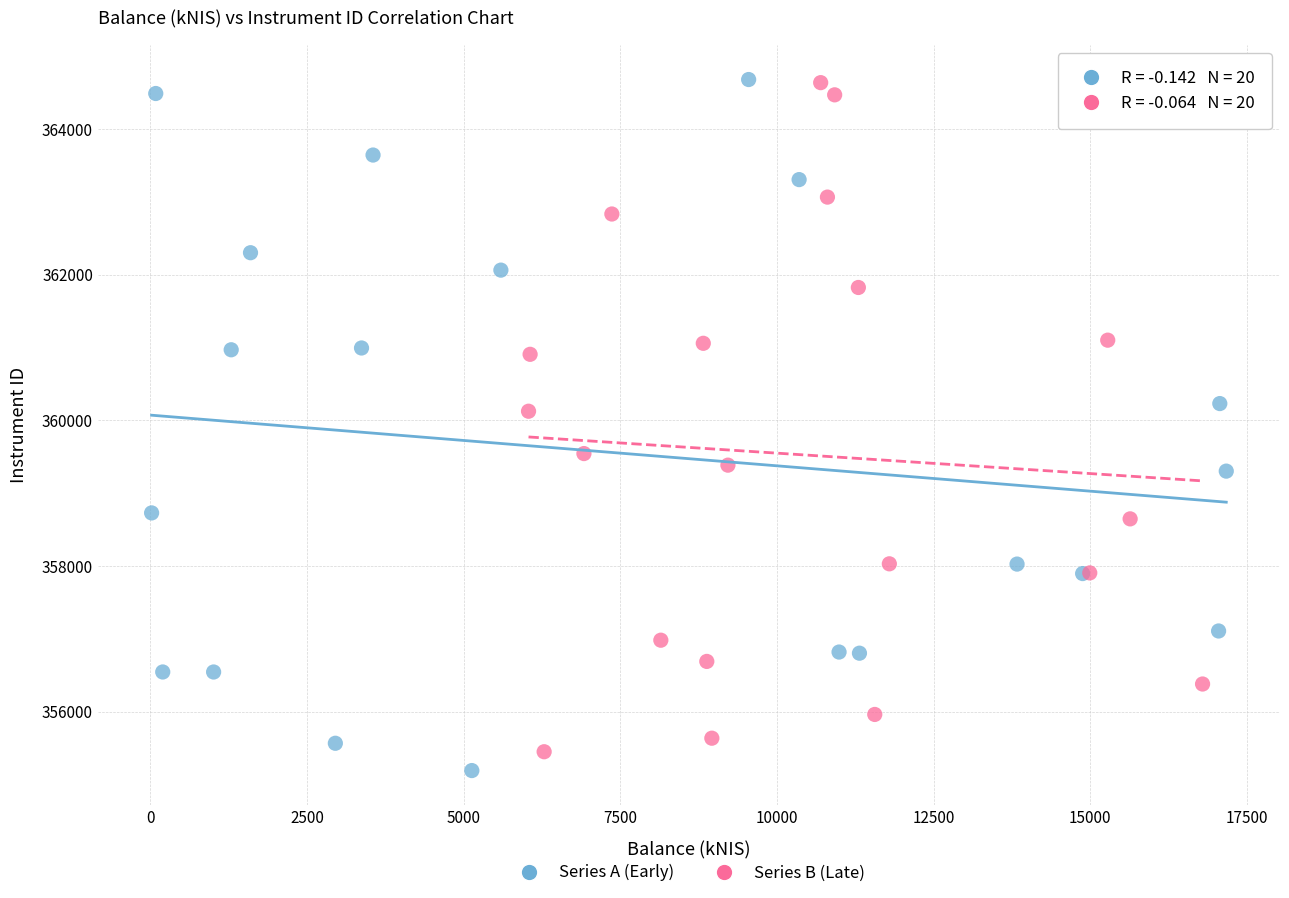

What are all the series names shown in the legend?

Series A (Early), Series B (Late)